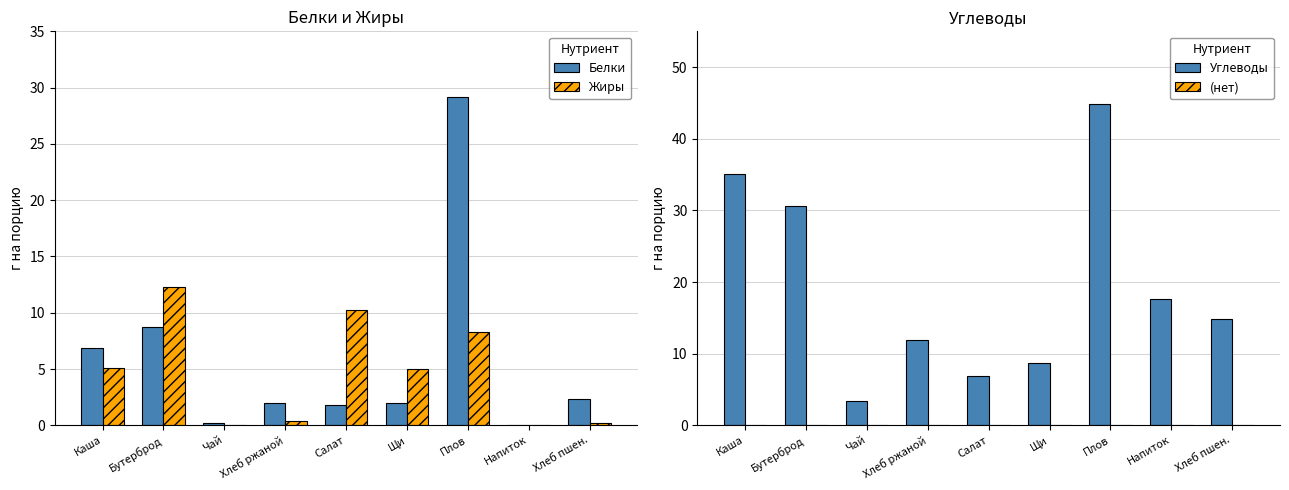

Between Чай and Плов, which series saw the biggest shift?

Углеводы